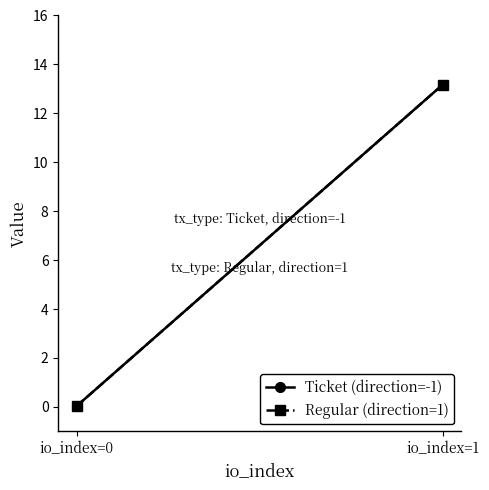

What is the average value of the Ticket (direction=-1) series?

6.6